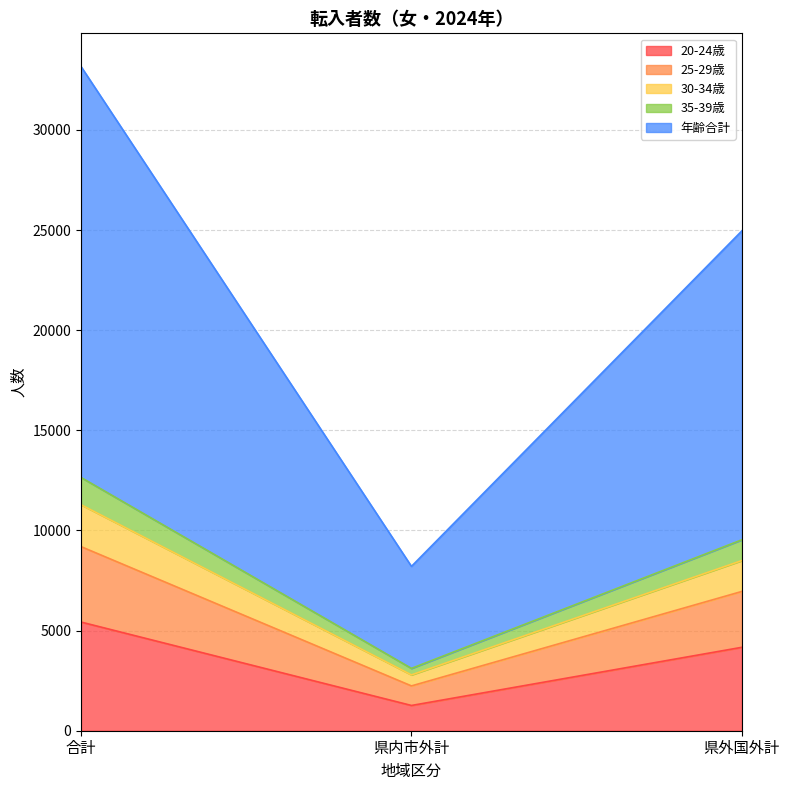

Reading right to left, list the values for the 20-24歳 series.

4166	1261	5427